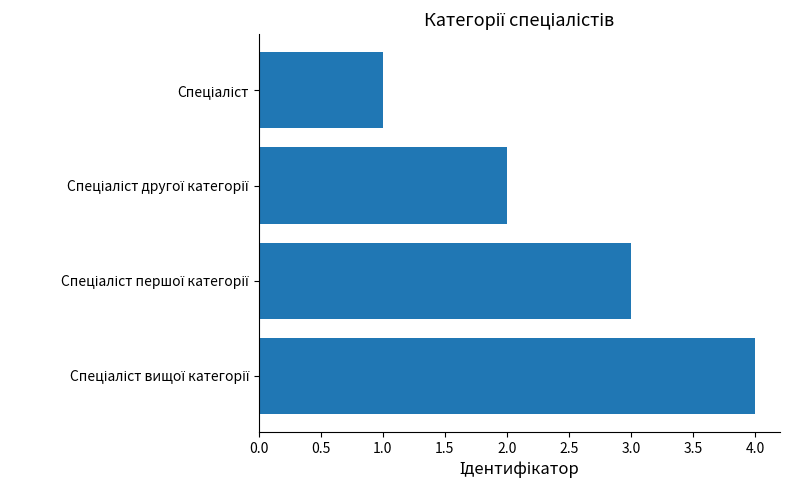

How many data points are less than 3?

2